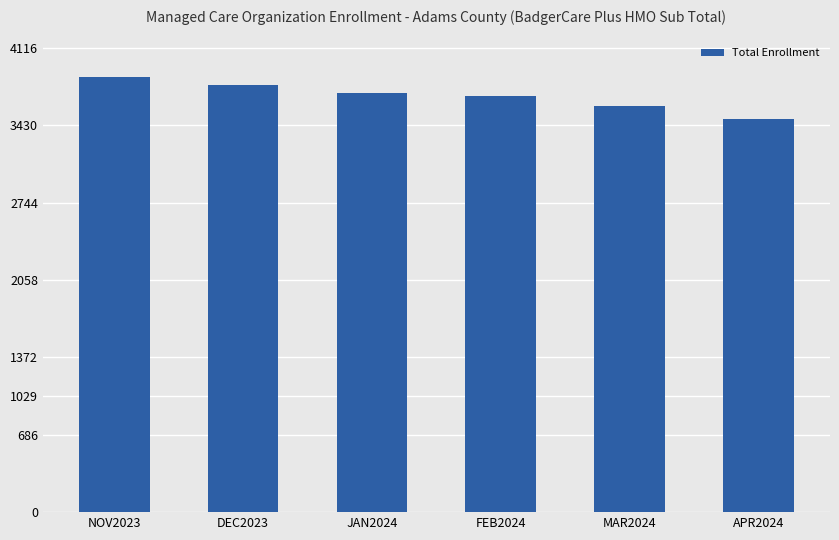

What is the minimum value shown in the chart?

3484